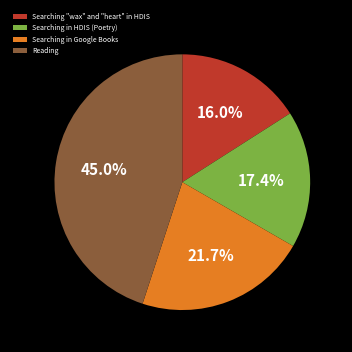

How many segments does this pie chart have?

4